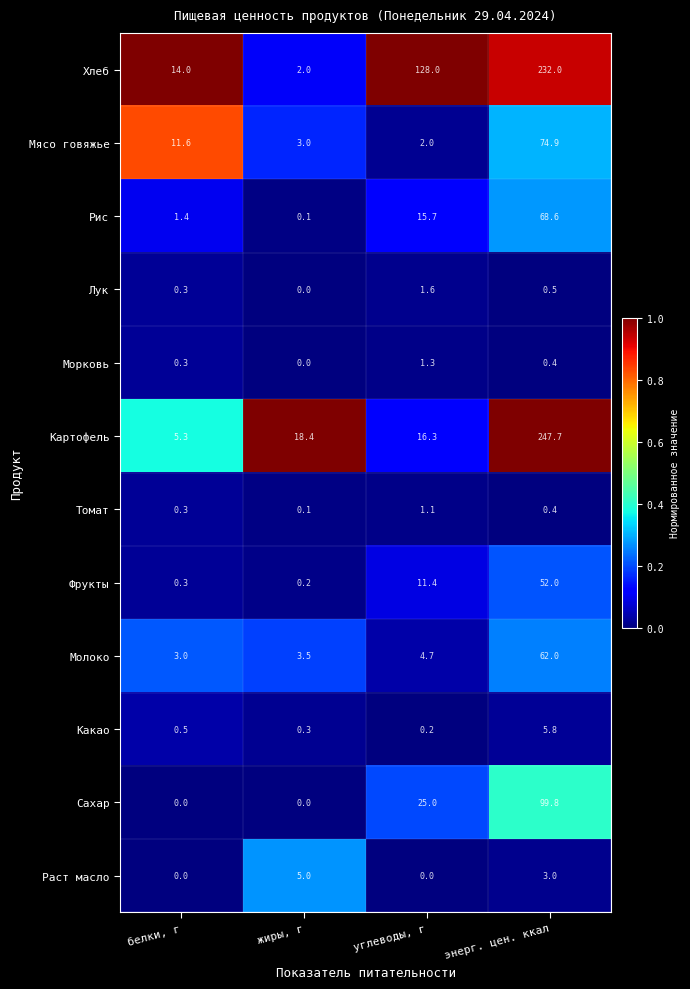

What is the spread (max minus min) of values at жиры, г?

18.4